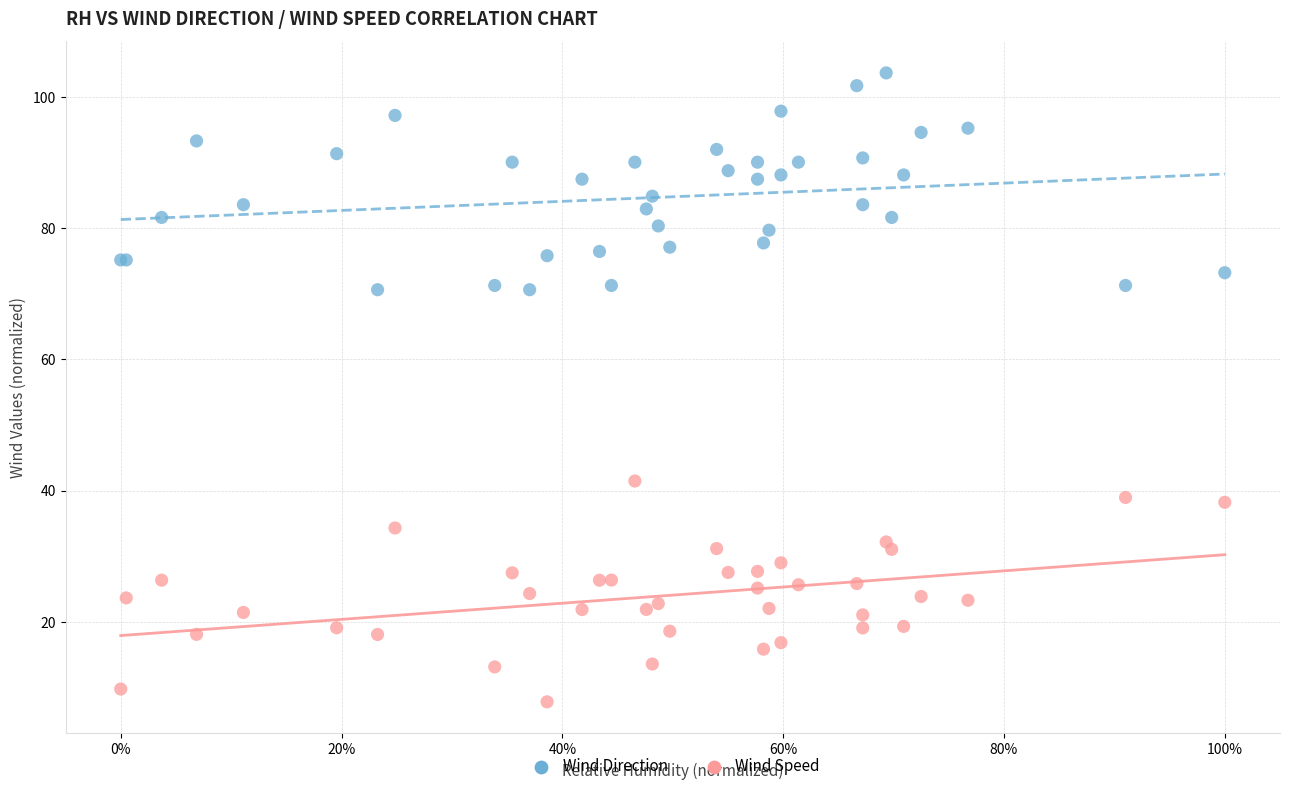

Across all series, what Y value is closest to 55?

41.5